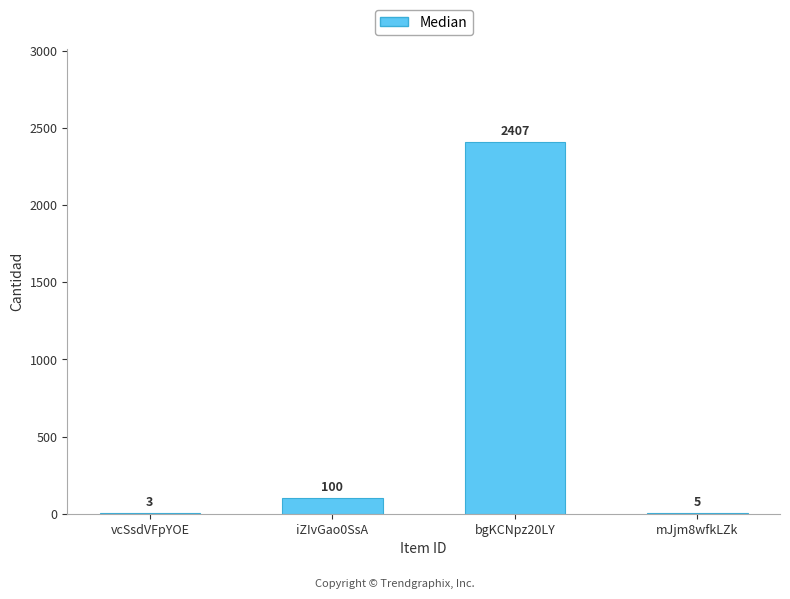

Reading right to left, extract all data points from this chart.

5	2407	100	3